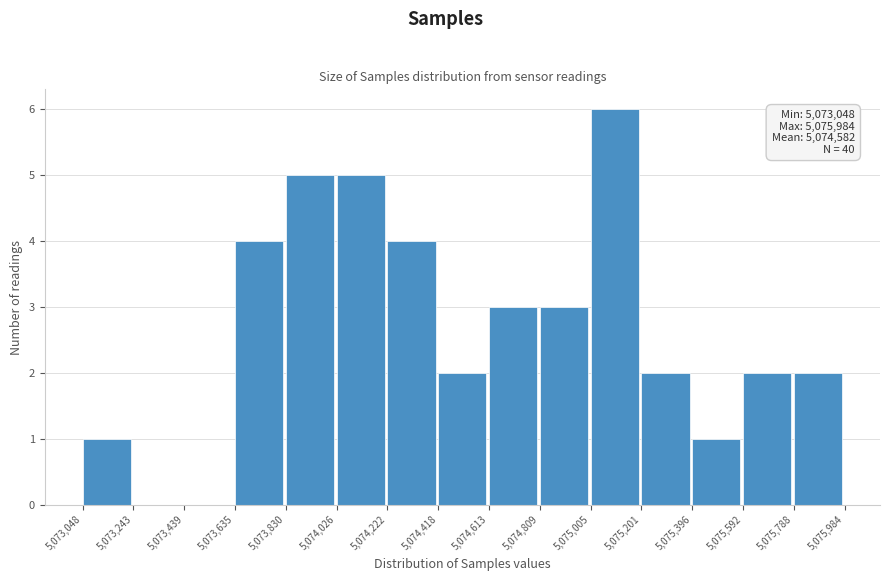

Which range on the x-axis has the tallest bar?

5,075,005 to 5,075,201